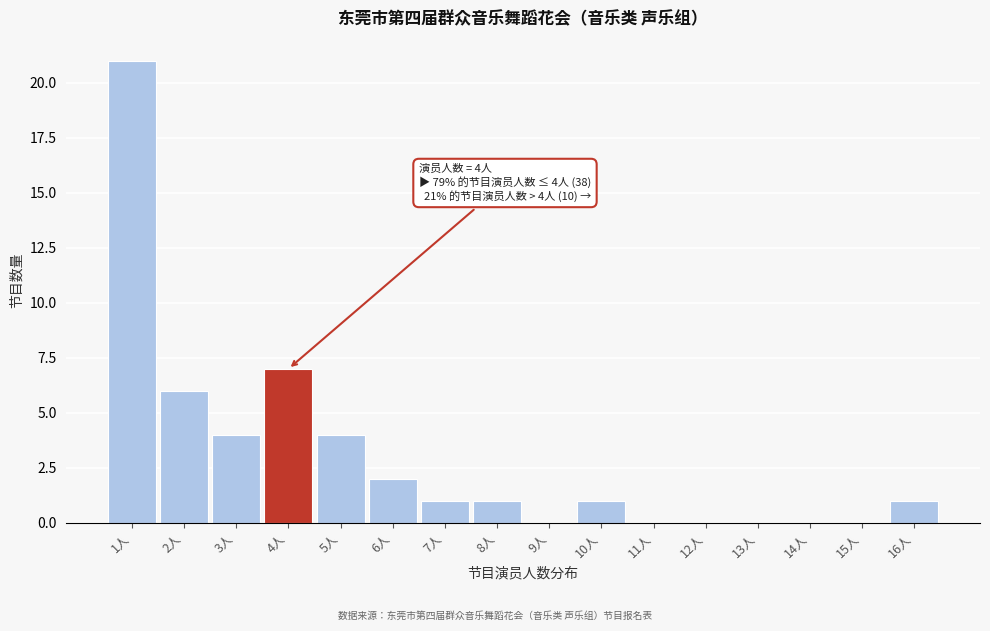

Reading left to right, extract all data points from this chart.

1人=21	2人=6	3人=4	4人=7	5人=4	6人=2	7人=1	8人=1	9人=0	10人=1	11人=0	12人=0	13人=0	14人=0	15人=0	16人=1